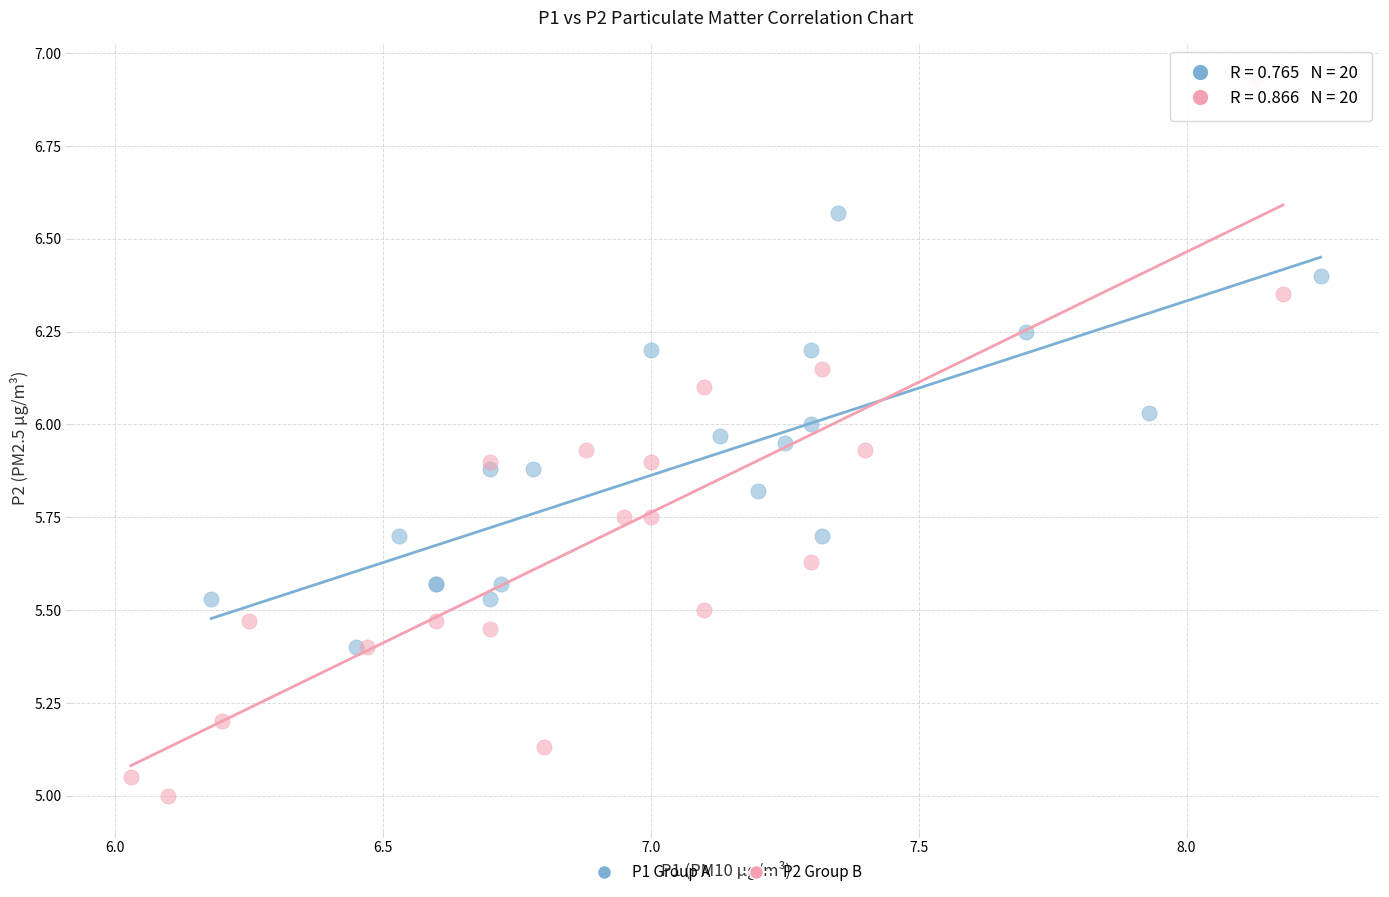

Which series has the widest spread of Y values?

P2 Group B